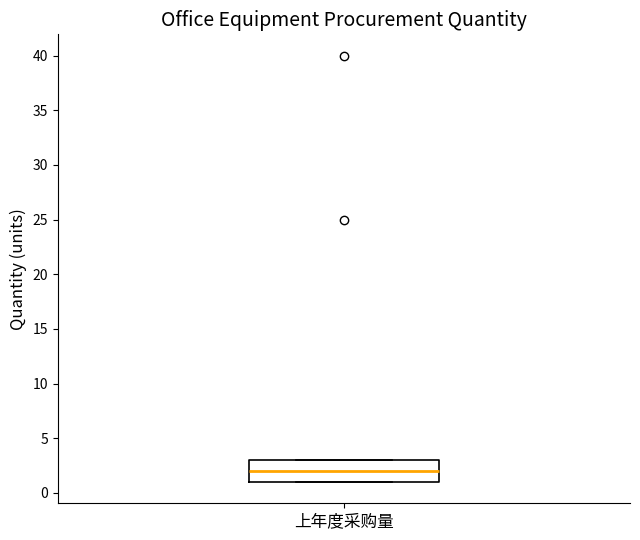

Where is the lower edge of the box for 上年度采购量 on the y-axis? The values are not printed on the chart, so give them approximately, as read against the axis.

1